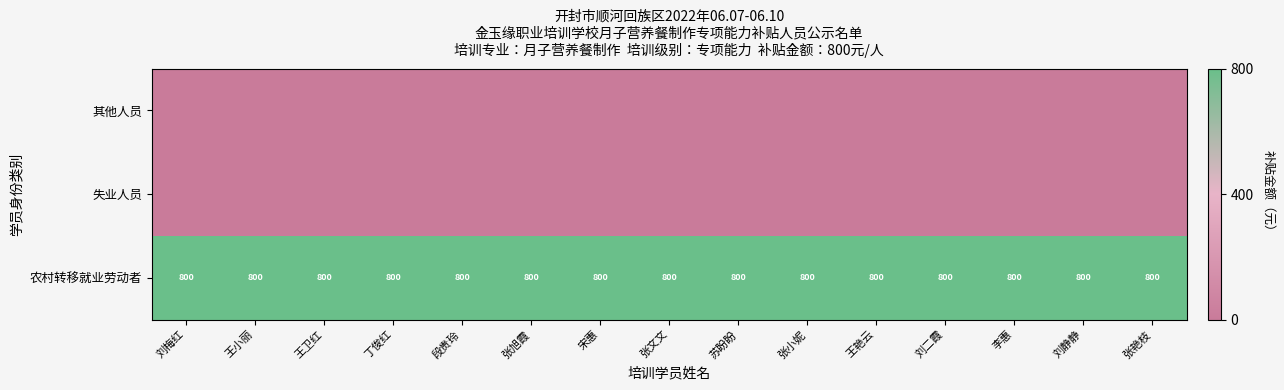

What is the highest value of the 农村转移就业劳动者 series?

800